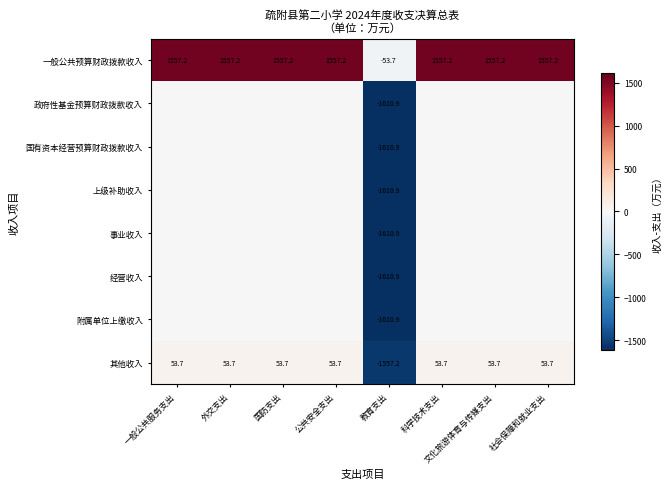

What is the total value across all series at 公共安全支出?

1610.9